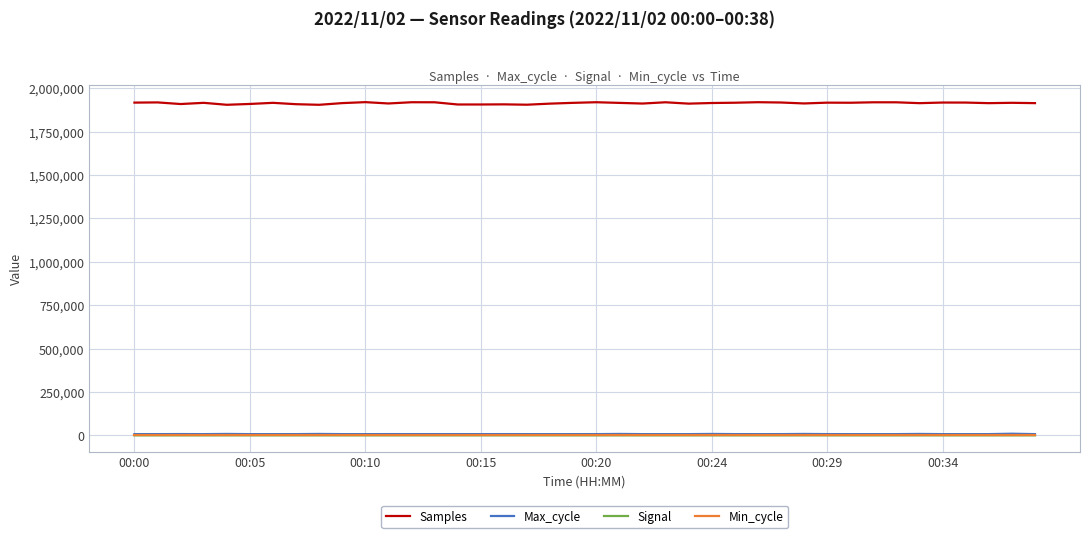

In Max_cycle, how many points are lower than both neighbors (excluding endpoints)?

10